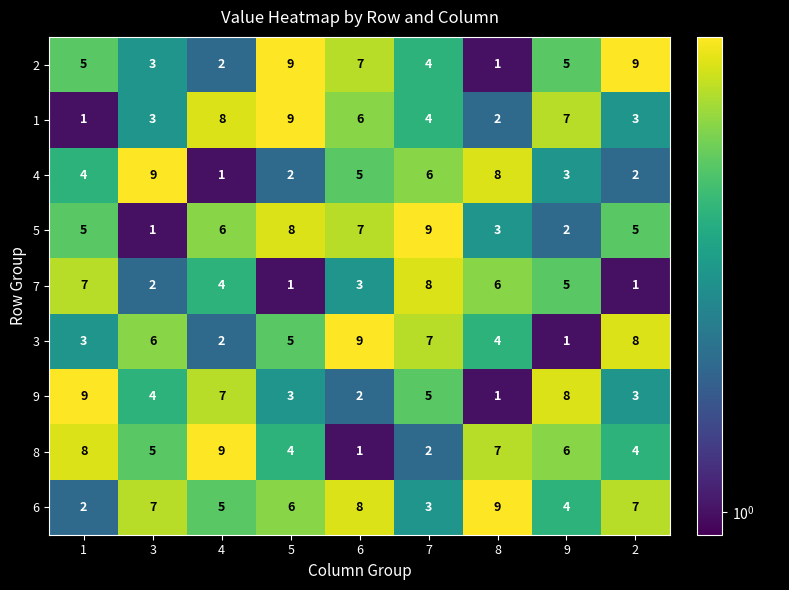

Between 7 and 9, which series saw the biggest shift?

5